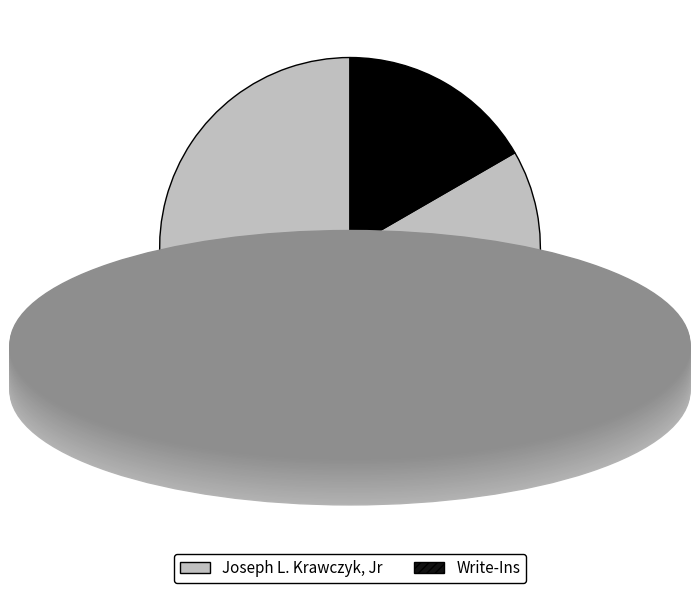

Is there a majority slice in this chart?

Yes